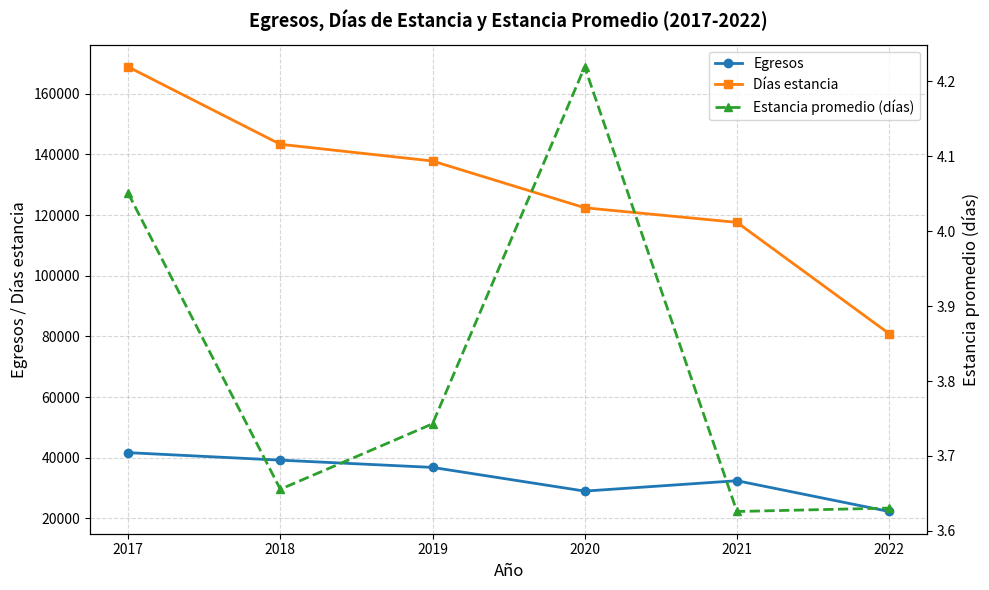

True or false: Estancia promedio (días) has a value of 6.4 at 2022.

False